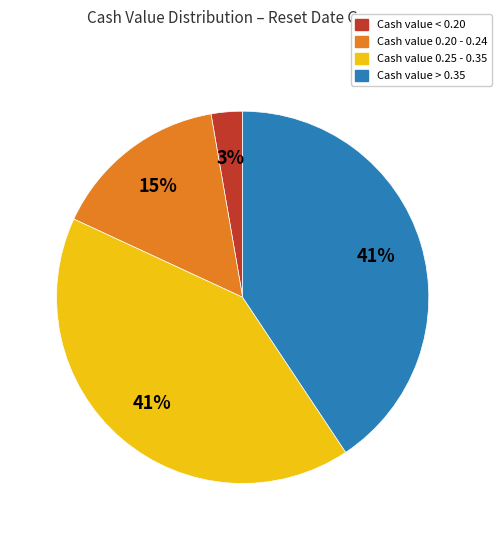

What is the smallest slice in the pie chart?

Cash value < 0.20